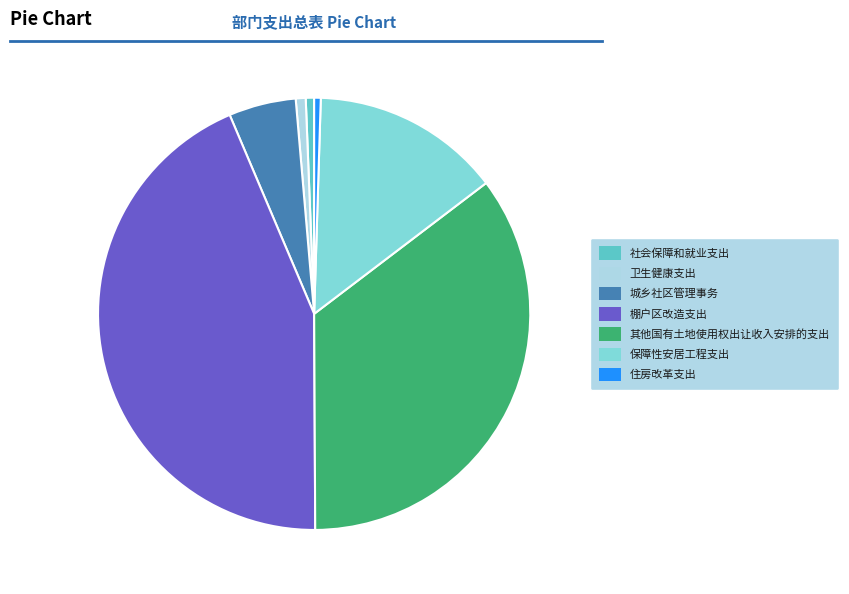

Which slice is the largest?

棚户区改造支出